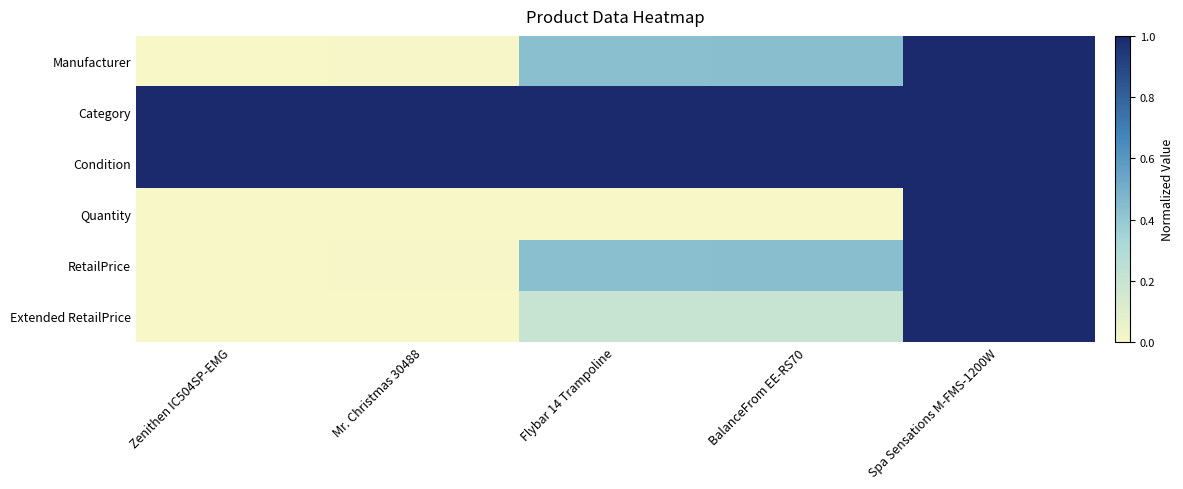

Reading right to left, list all the values displayed in this chart.

Manufacturer: Spa Sensations M-FMS-1200W=1.0	BalanceFrom EE-RS70=0.4	Flybar 14 Trampoline=0.4	Mr. Christmas 30488=0.0	Zenithen IC504SP-EMG=0.0
Category: Spa Sensations M-FMS-1200W=1.0	BalanceFrom EE-RS70=1.0	Flybar 14 Trampoline=1.0	Mr. Christmas 30488=1.0	Zenithen IC504SP-EMG=1.0
Condition: Spa Sensations M-FMS-1200W=1.0	BalanceFrom EE-RS70=1.0	Flybar 14 Trampoline=1.0	Mr. Christmas 30488=1.0	Zenithen IC504SP-EMG=1.0
Quantity: Spa Sensations M-FMS-1200W=1.0	BalanceFrom EE-RS70=0.0	Flybar 14 Trampoline=0.0	Mr. Christmas 30488=0.0	Zenithen IC504SP-EMG=0.0
RetailPrice: Spa Sensations M-FMS-1200W=1.0	BalanceFrom EE-RS70=0.4	Flybar 14 Trampoline=0.4	Mr. Christmas 30488=0.0	Zenithen IC504SP-EMG=0.0
Extended RetailPrice: Spa Sensations M-FMS-1200W=1.0	BalanceFrom EE-RS70=0.2	Flybar 14 Trampoline=0.2	Mr. Christmas 30488=0.0	Zenithen IC504SP-EMG=0.0